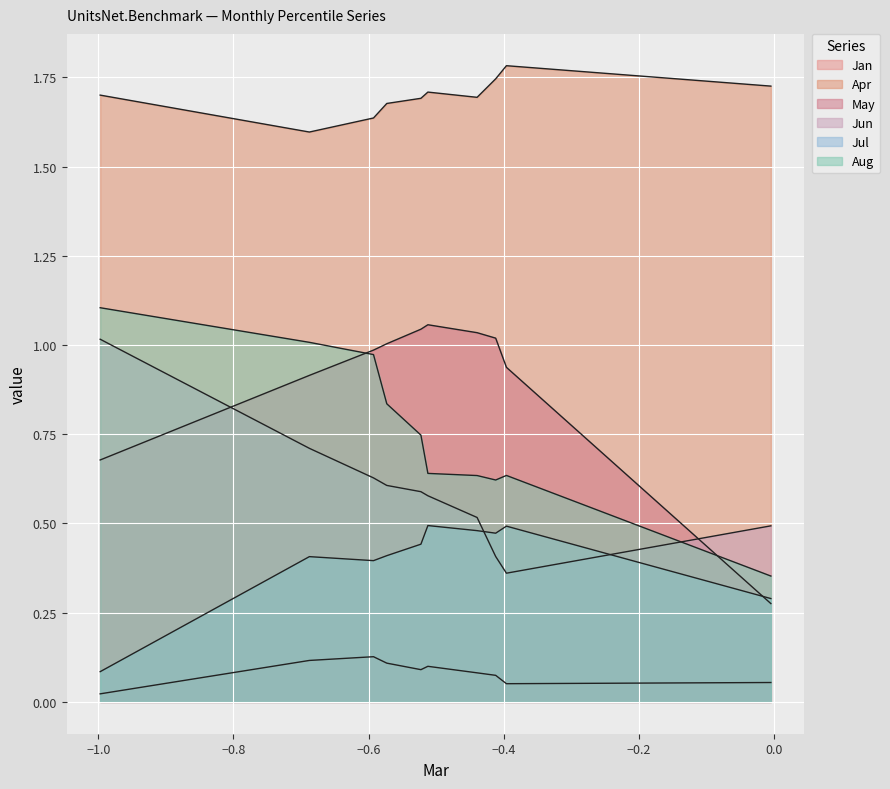

In Aug, how many points are higher than both neighbors (excluding endpoints)?

1